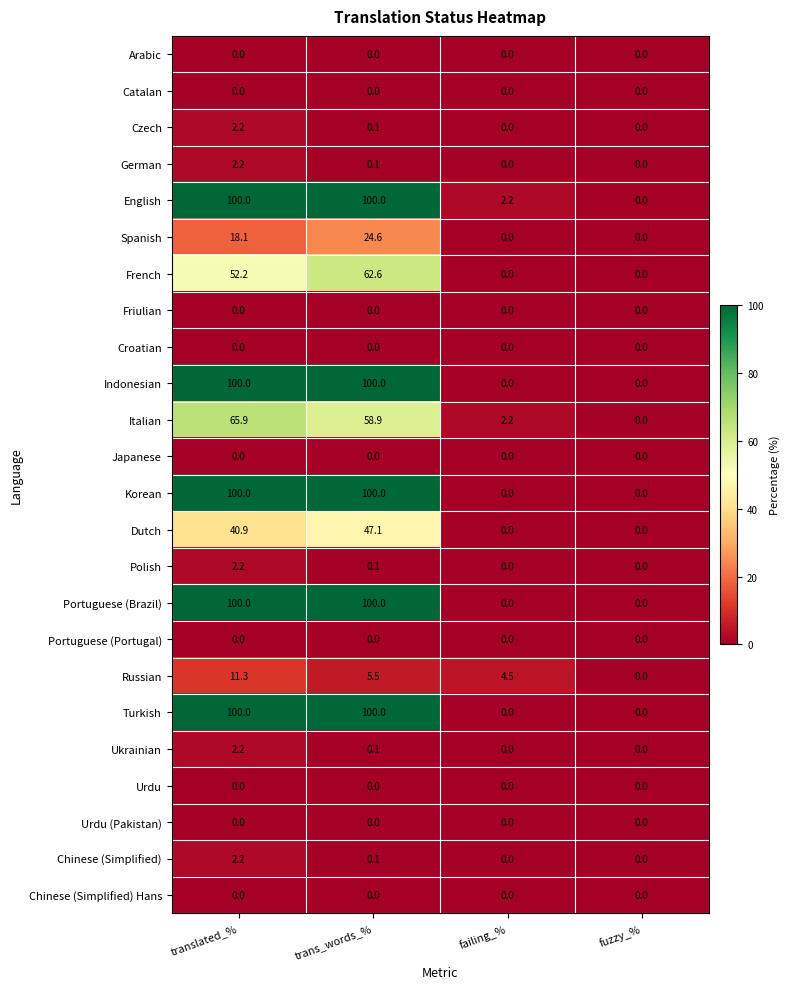

At which category is the sum across all series the highest?

translated_%